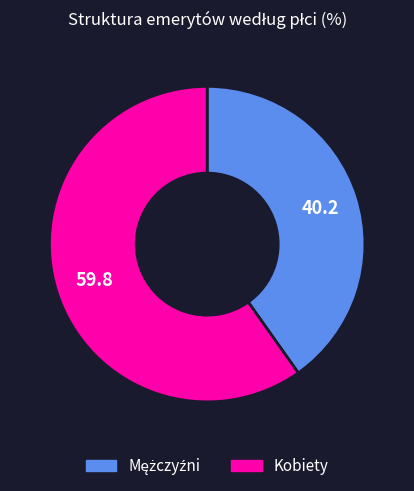

Which slice is the largest?

Kobiety